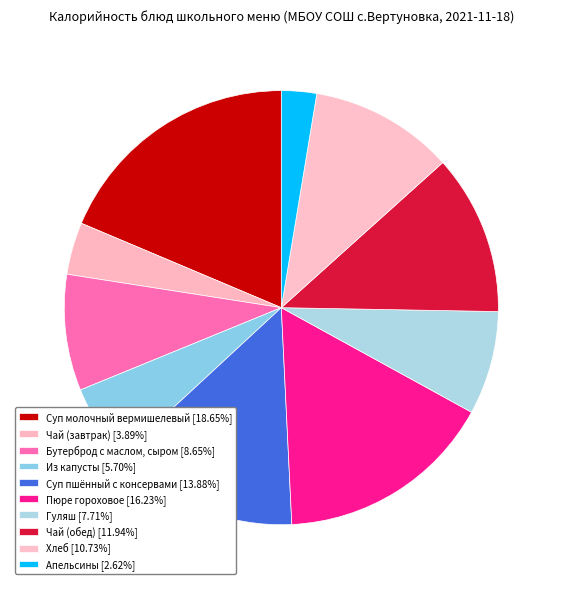

Does any single category account for the majority?

No